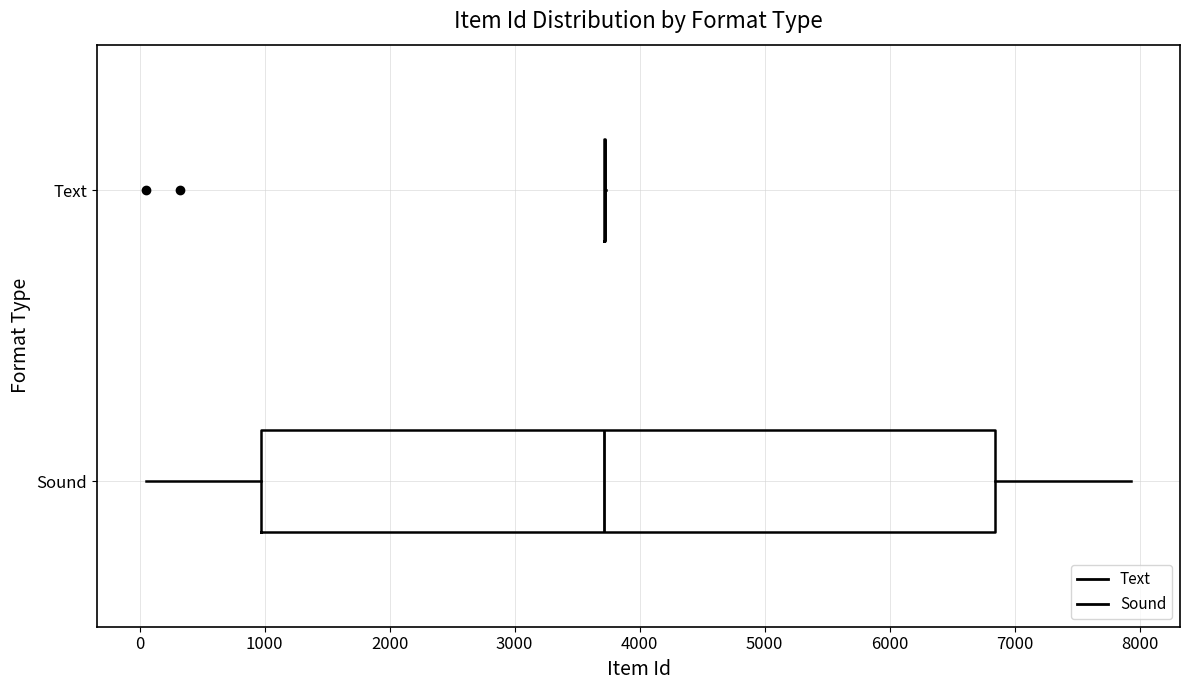

Comparing the boxes themselves (not the whiskers), which one is the widest?

Sound